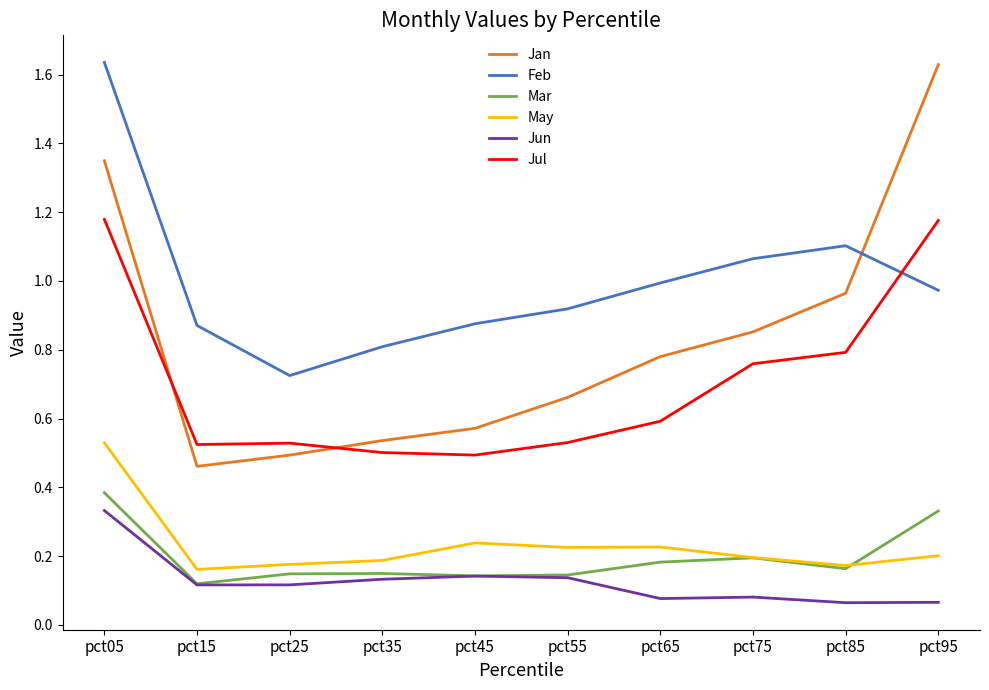

Which series has the largest range (max minus min)?

Jan